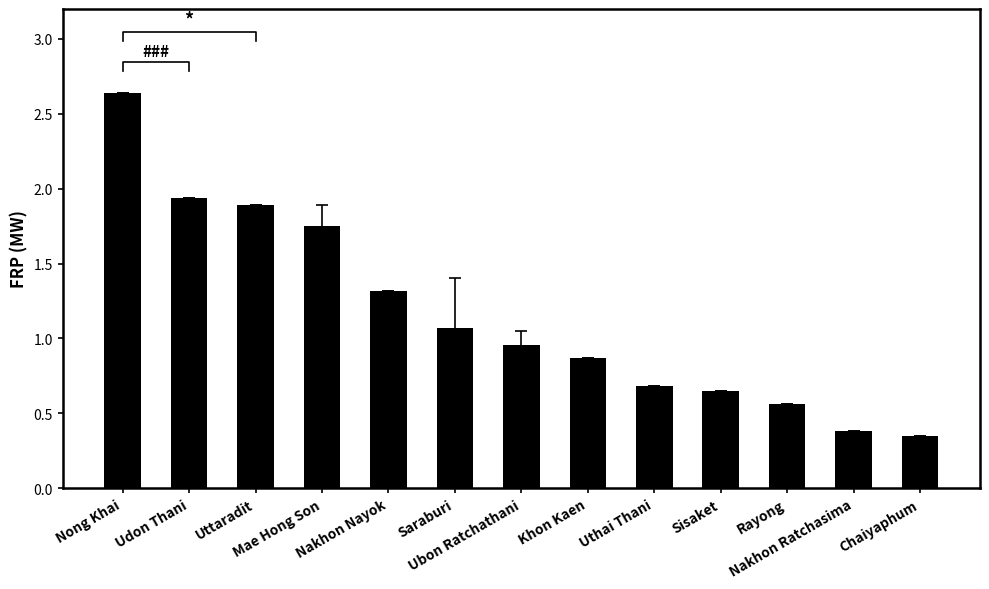

What is the difference between the second highest and second lowest values?

1.6